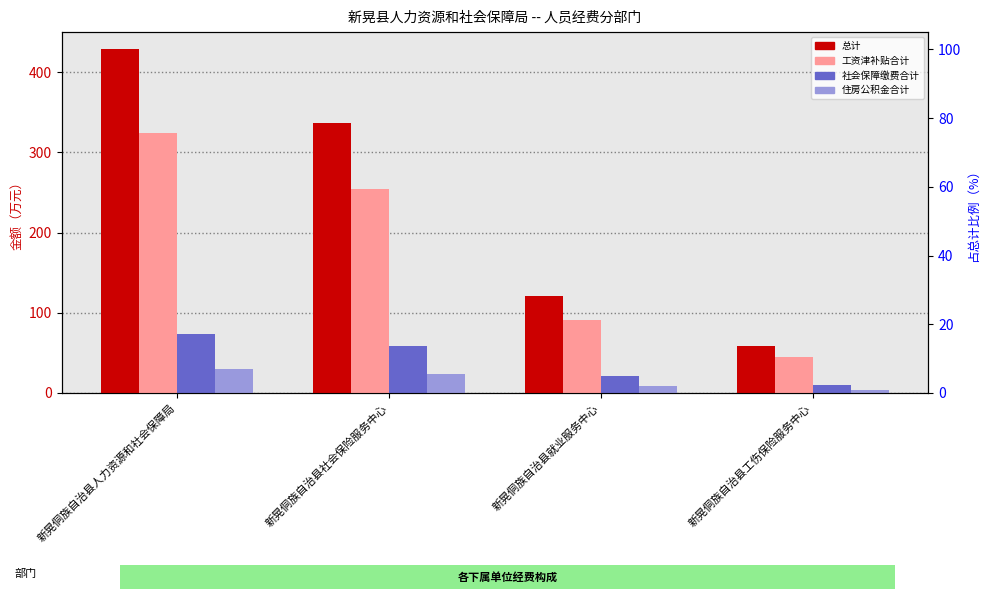

What is the sum of the 住房公积金合计 values at 新晃侗族自治县社会保险服务中心 and 新晃侗族自治县工伤保险服务中心?

28.1